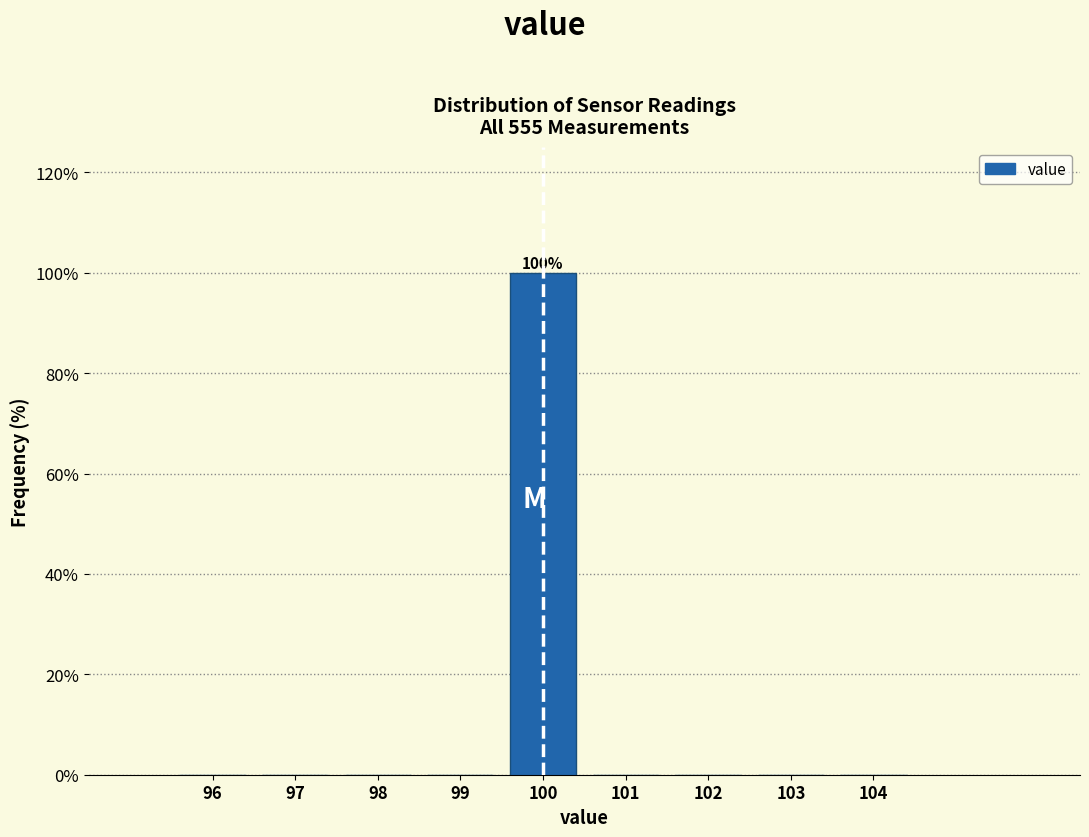

Over which range of the x-axis is the bar tallest?

99.5 to 100.5